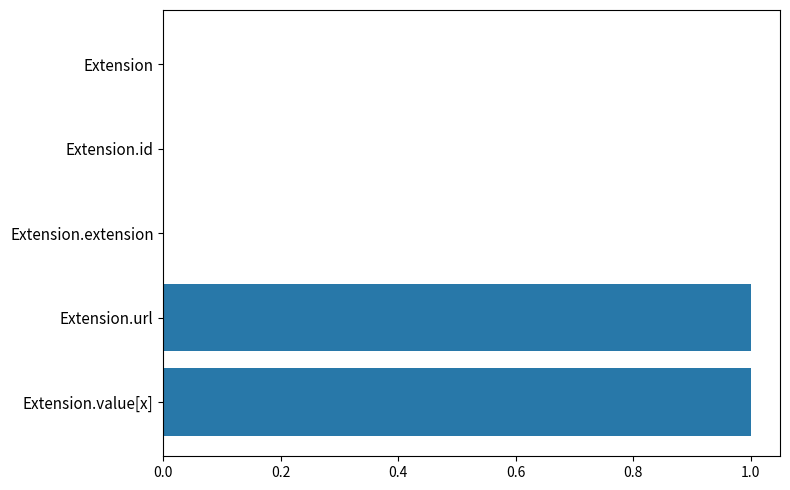

Which has a higher value, Extension.url or Extension?

Extension.url